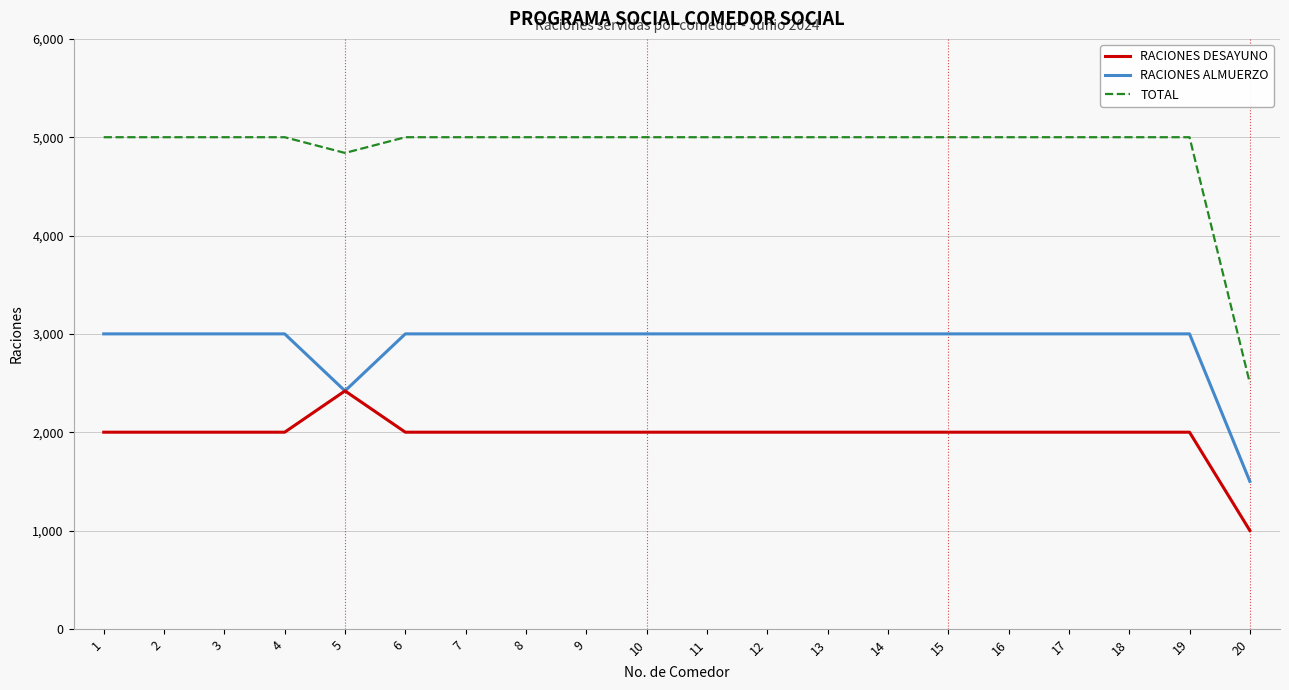

True or false: RACIONES DESAYUNO has a value of 2000 at 7.

True